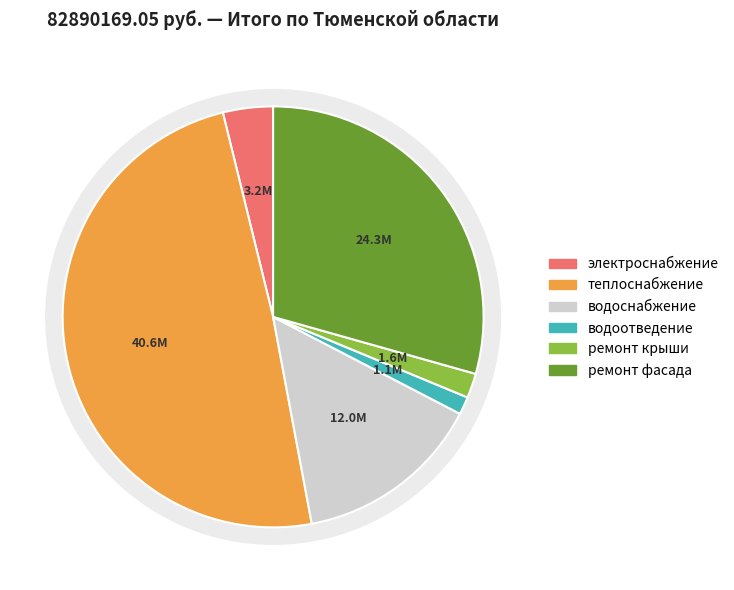

Between водоотведение and теплоснабжение, which is larger?

теплоснабжение